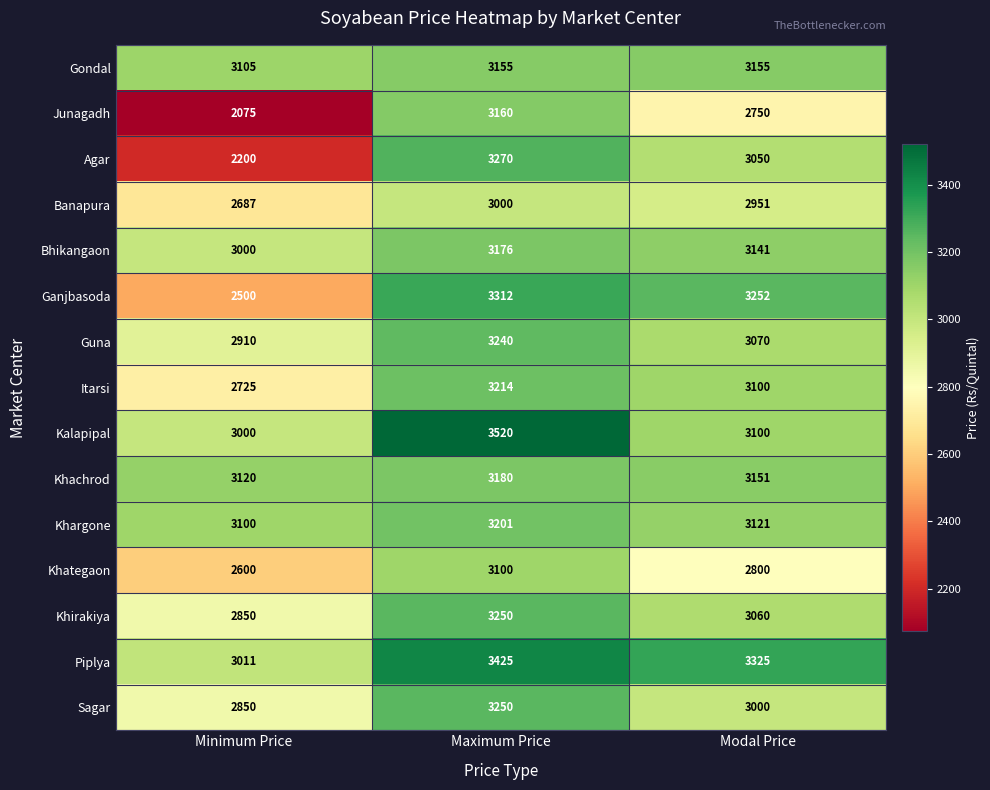

What is the smallest value displayed?

2075